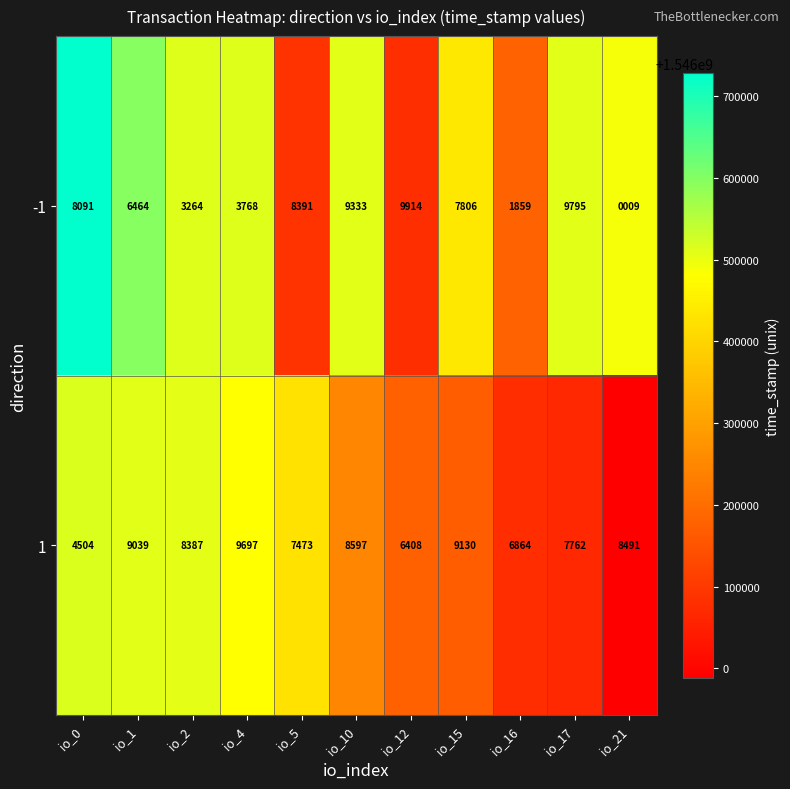

Between io_10 and io_21, which series saw the biggest shift?

-1